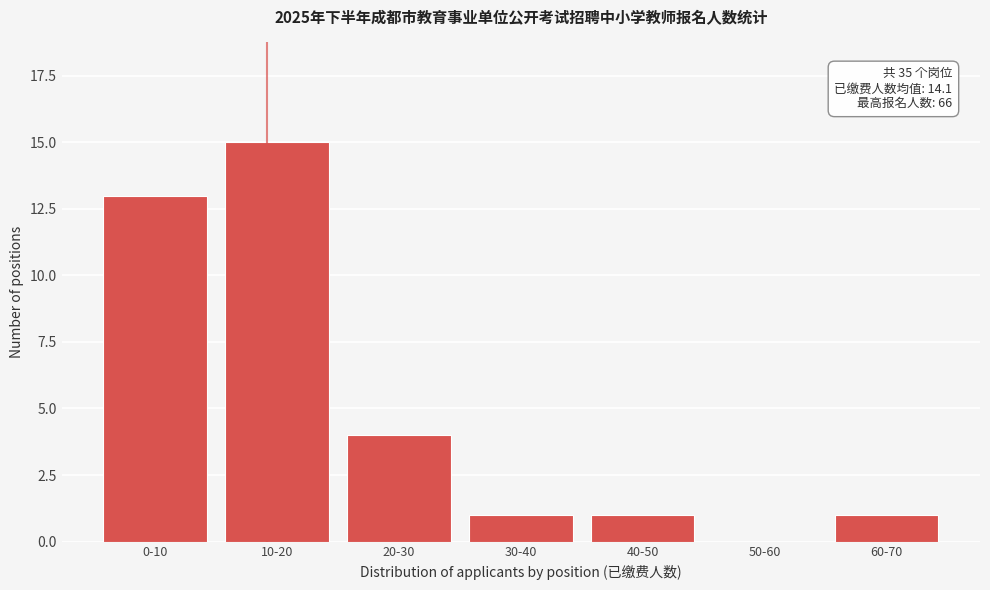

Reading left to right, list all the values displayed in this chart.

0-10=13	10-20=15	20-30=4	30-40=1	40-50=1	50-60=0	60-70=1